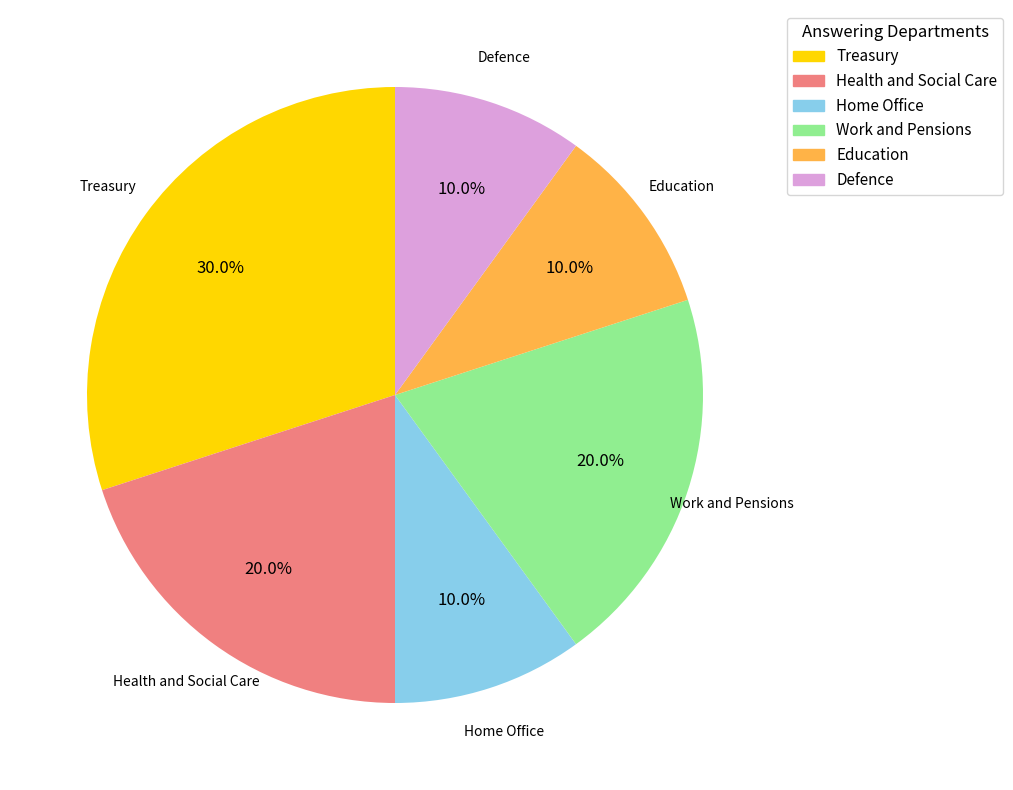

Which slice is the largest?

Treasury